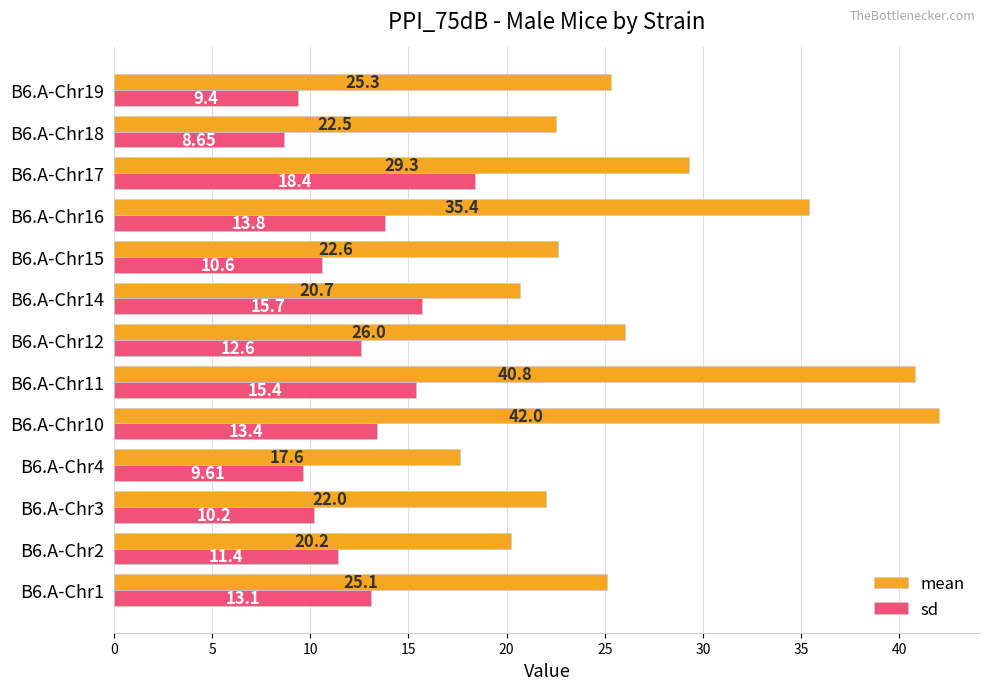

Rank the series by their average value, from highest to lowest.

mean, sd